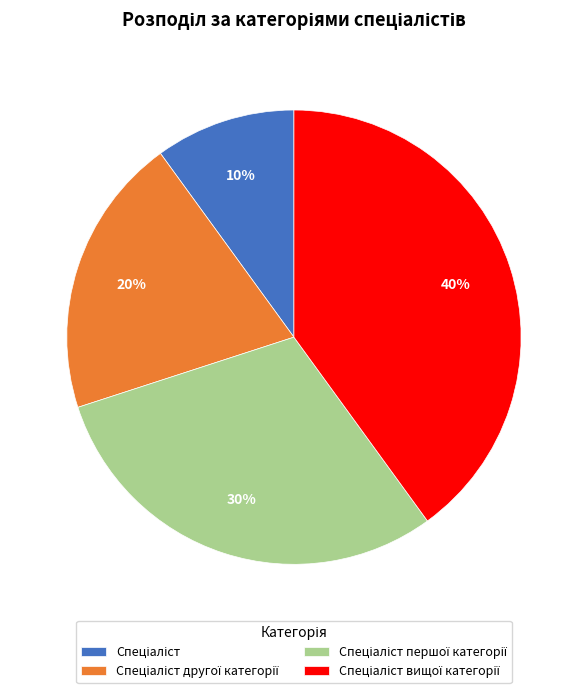

Count the number of slices in the pie.

4